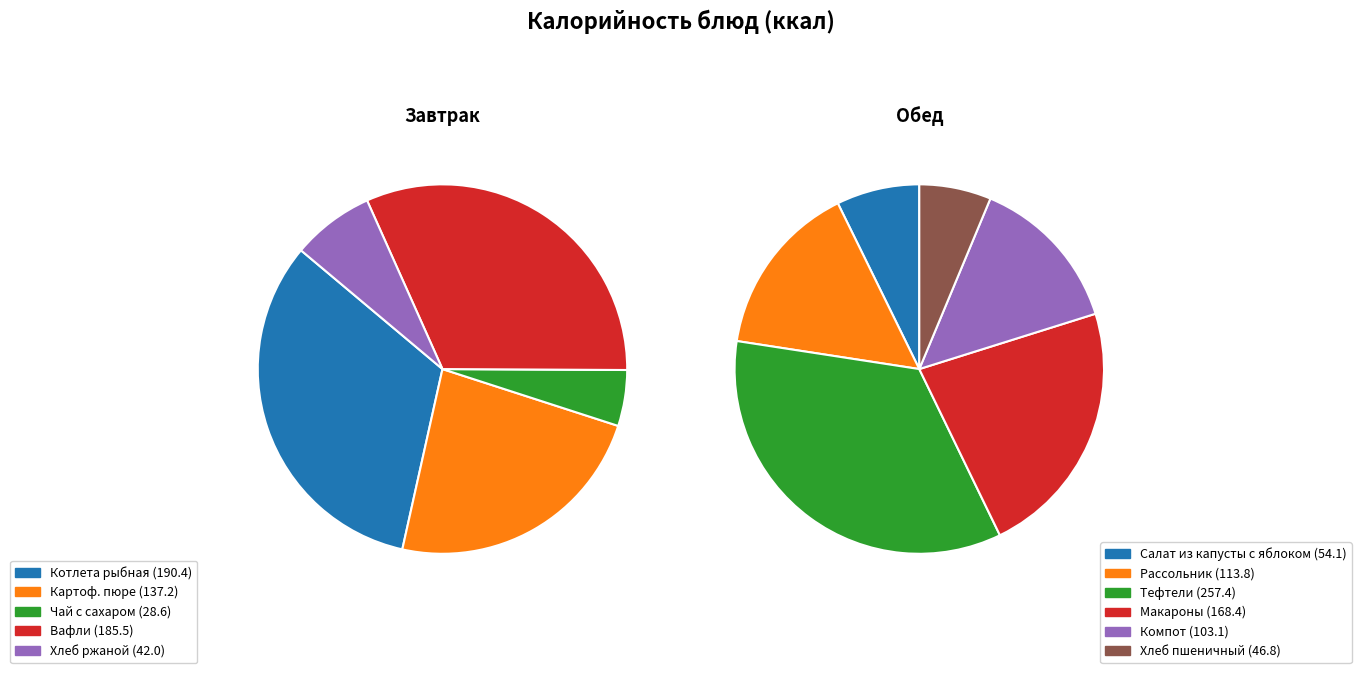

Is the sum of Хлеб пшеничный and Рассольник по-Ленинградски greater than half?

No